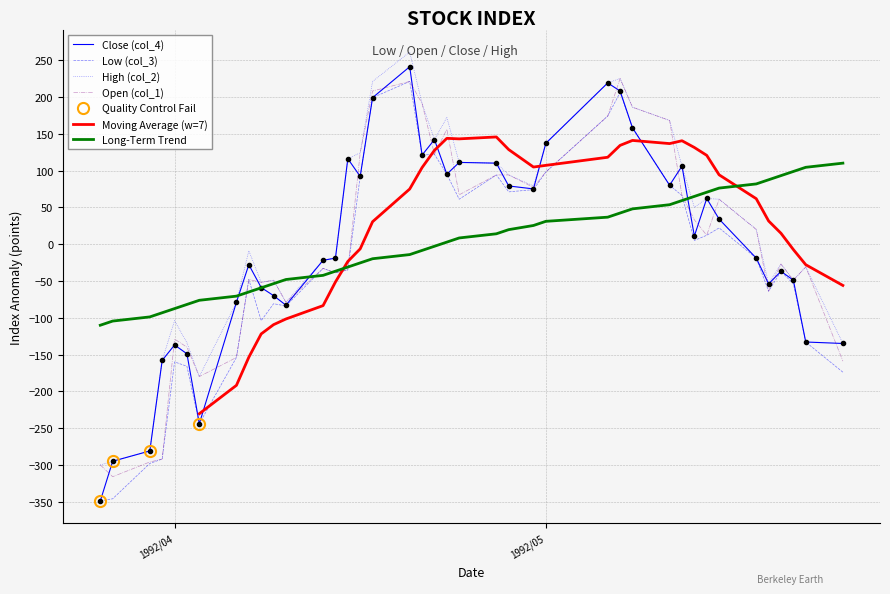

What is the maximum value for Long-Term Trend?

110.1